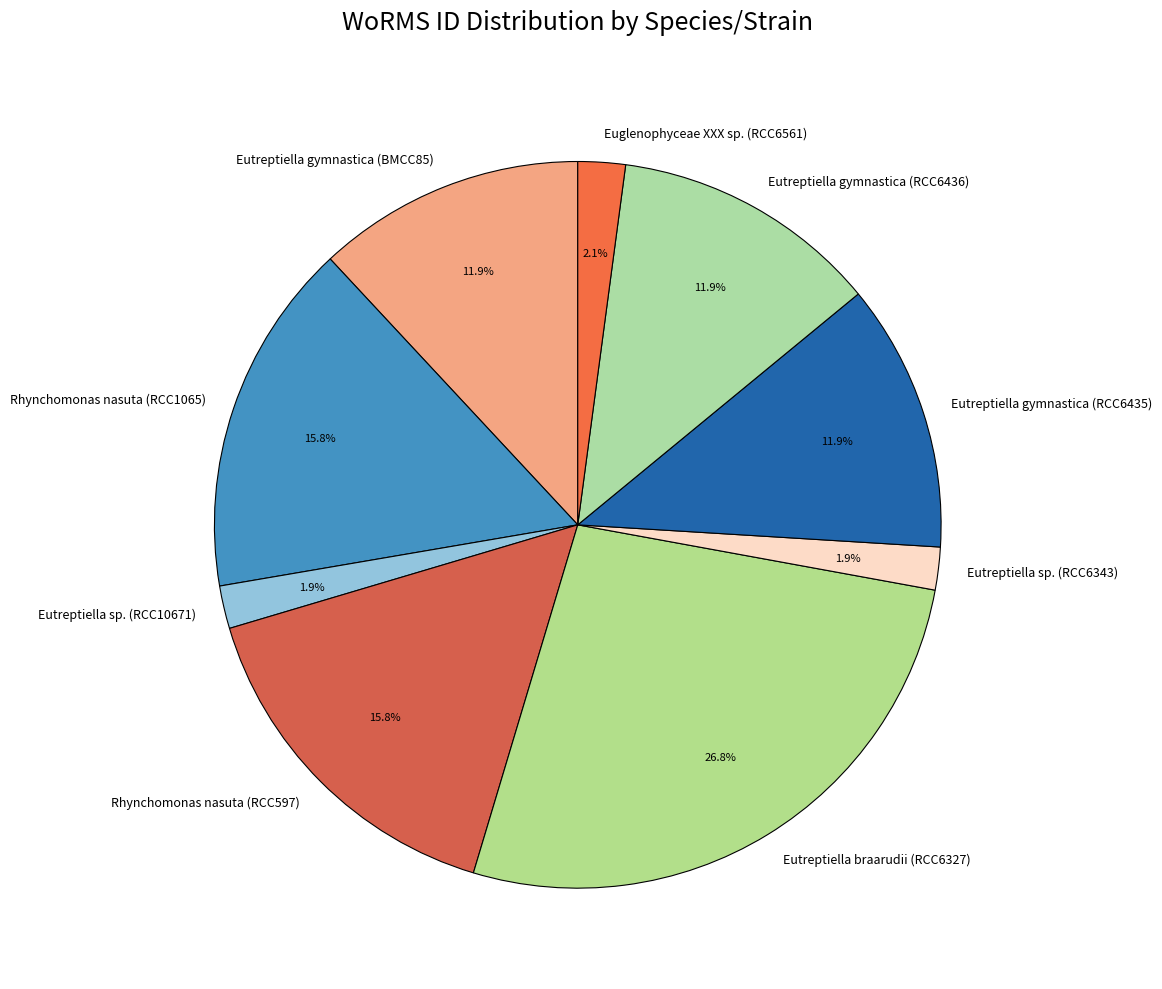

To the nearest percent, what portion does Eutreptiella sp. (RCC10671) represent?

2%